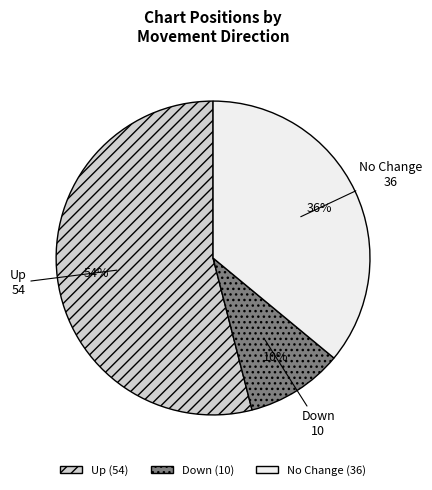

Is there a majority slice in this chart?

Yes